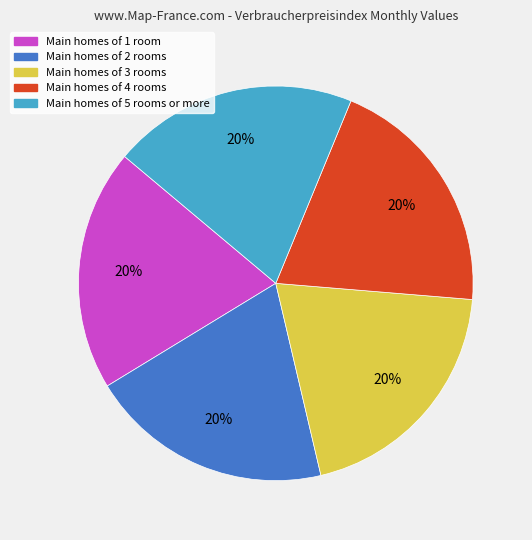

Is there any slice that represents more than half of the pie?

No